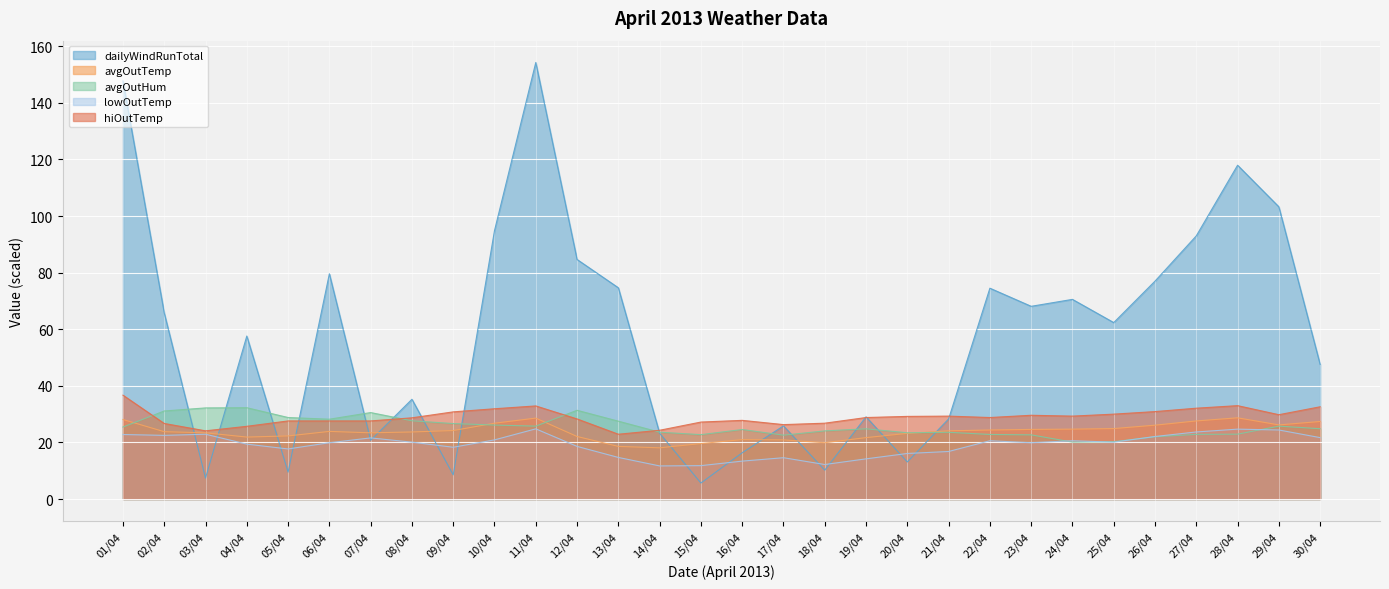

What position from the left is 10/04?

10